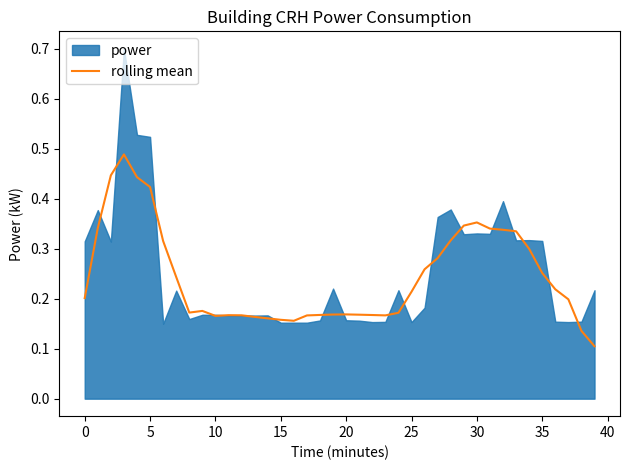

Reading right to left, transcribe all the data shown in this chart.

0.1	0.1	0.2	0.2	0.3	0.3	0.3	0.3	0.3	0.4	0.3	0.3	0.3	0.3	0.2	0.2	0.2	0.2	0.2	0.2	0.2	0.2	0.2	0.2	0.2	0.2	0.2	0.2	0.2	0.2	0.2	0.2	0.2	0.3	0.4	0.4	0.5	0.4	0.3	0.2